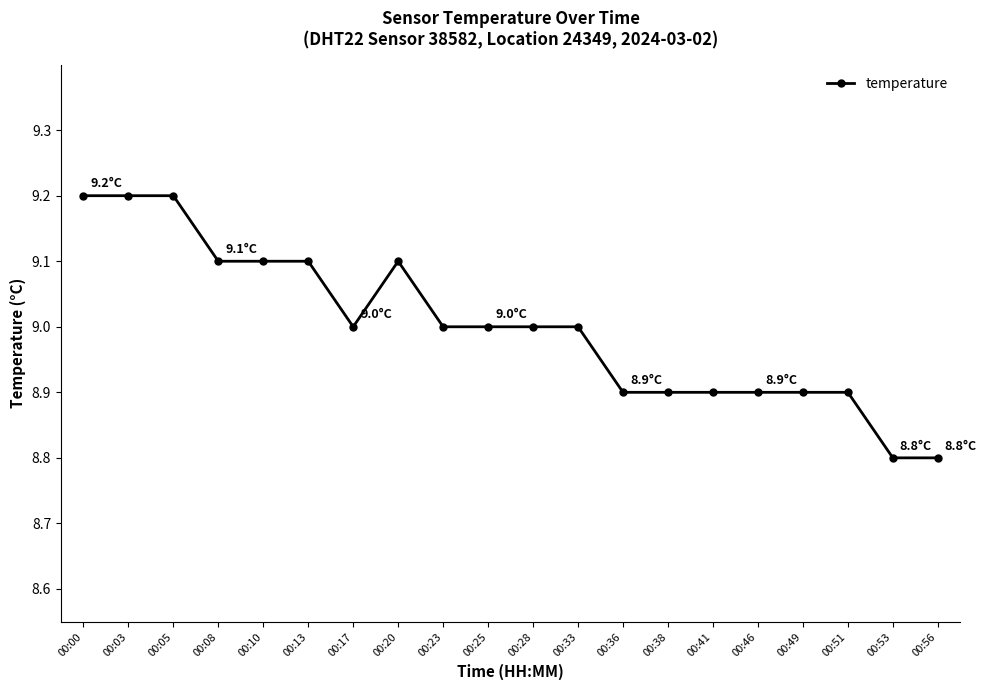

At which label does the data first exceed 9?

00:00